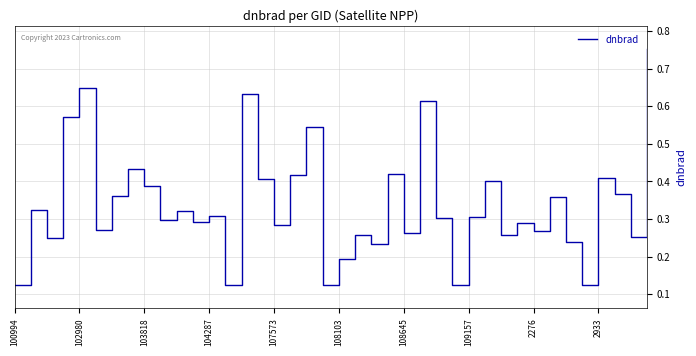

What is the greatest value displayed?

0.8